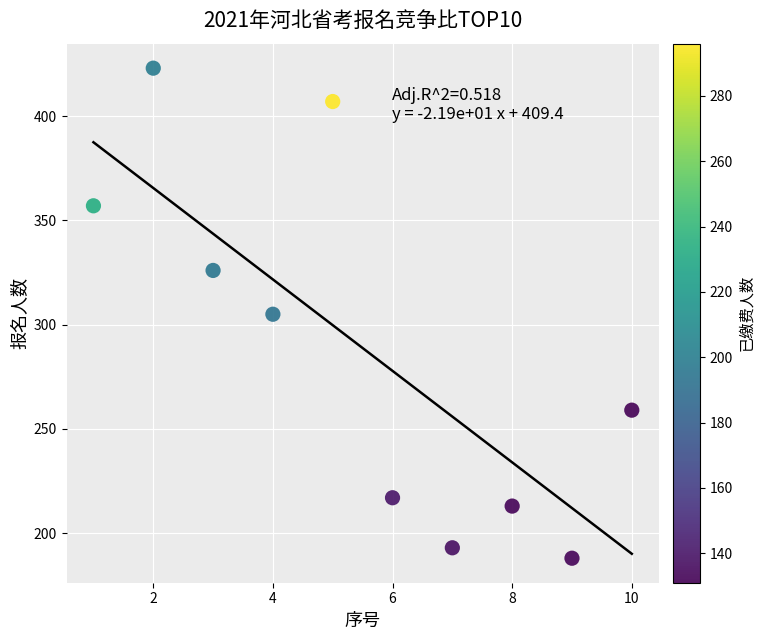

What is the range of Y values (max minus min)?

235